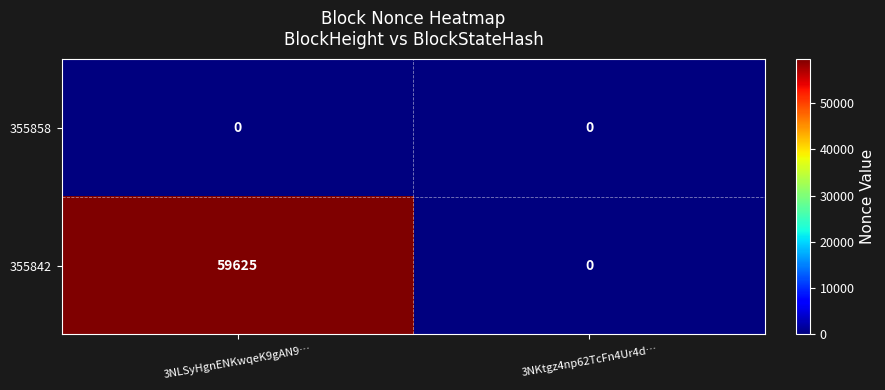

Which series has the largest total across all categories?

355842